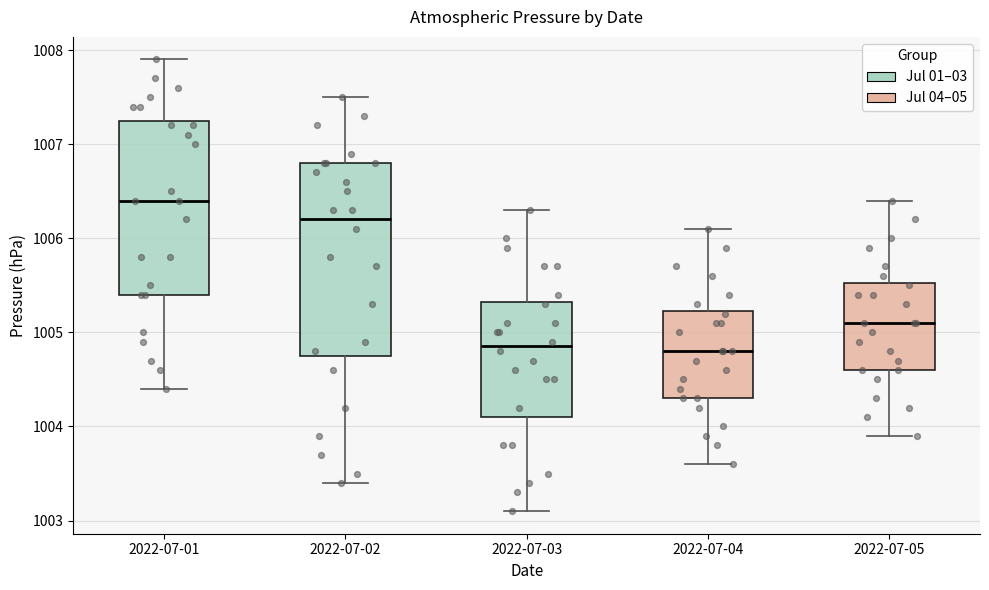

Comparing the boxes themselves (not the whiskers), which one is the tallest?

2022-07-02